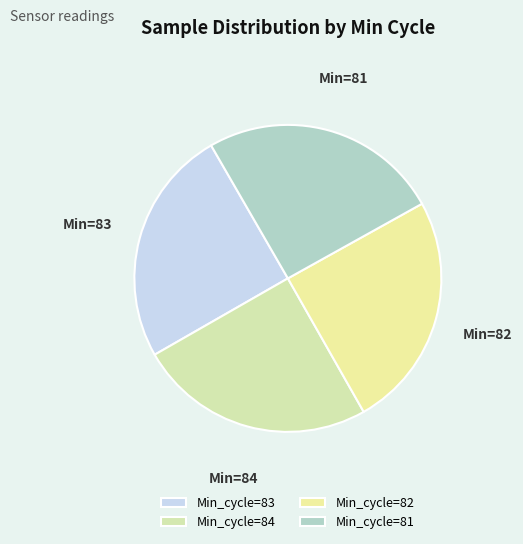

Is there a majority slice in this chart?

No